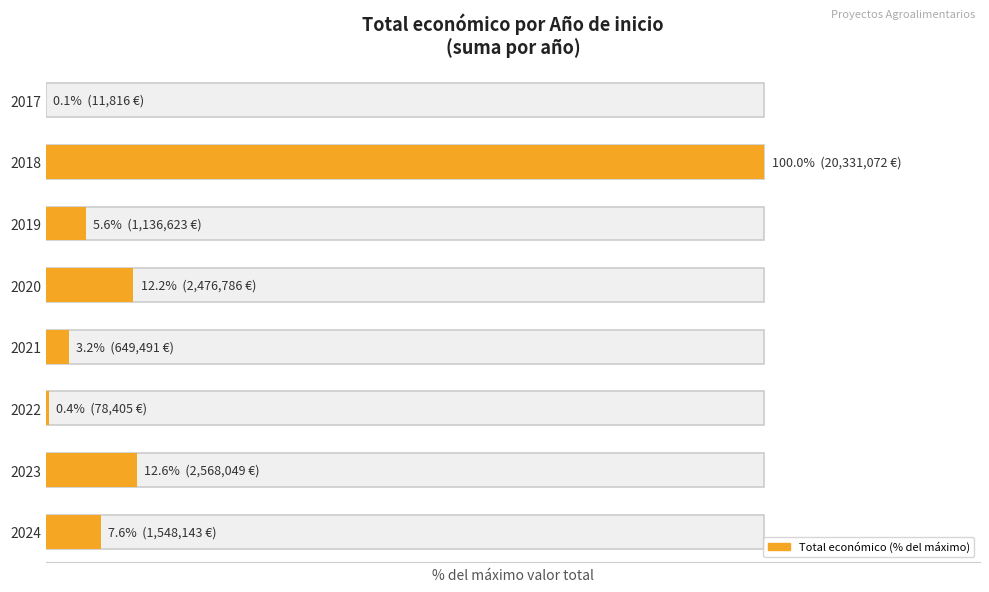

Does the chart contain any negative values?

No